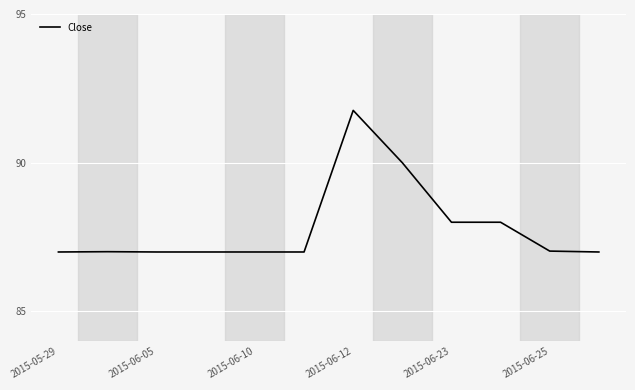

What is the maximum value shown in the chart?

91.8